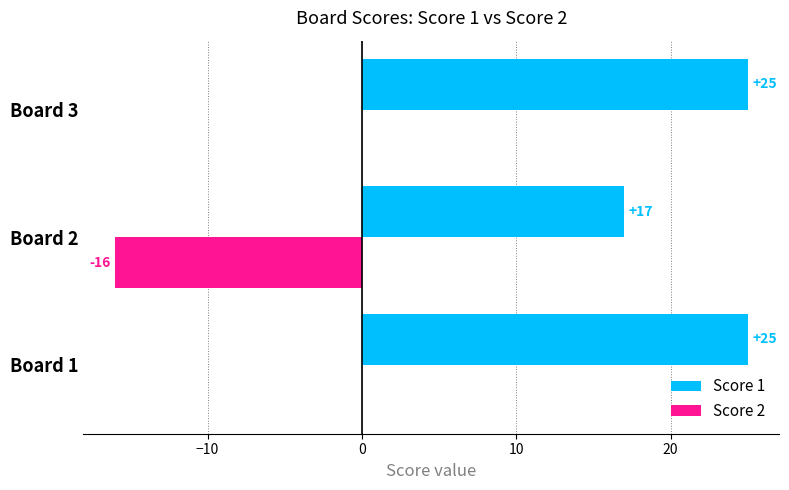

Which series has the largest total across all categories?

Score 1